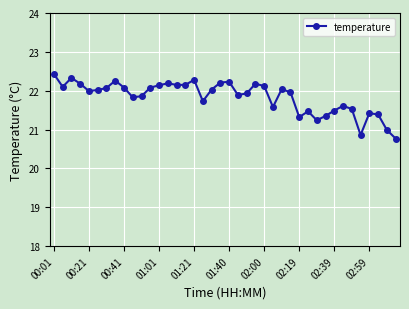

What is the smallest value displayed?

20.8